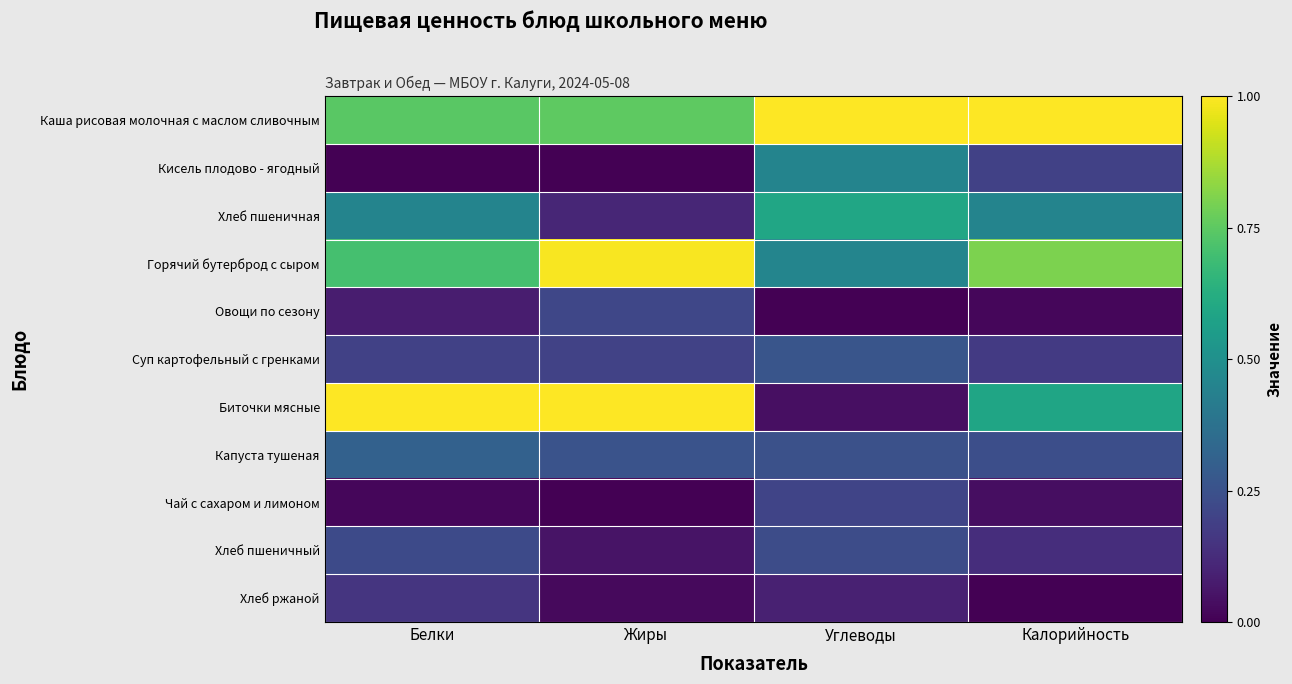

Reading left to right, transcribe all the data shown in this chart.

Каша рисовая молочная с маслом сливочным: Белки=0.7	Жиры=0.8	Углеводы=1.0	Калорийность=1.0
Кисель плодово - ягодный: Белки=0.0	Жиры=0.0	Углеводы=0.4	Калорийность=0.2
Хлеб пшеничная: Белки=0.4	Жиры=0.1	Углеводы=0.6	Калорийность=0.4
Горячий бутерброд с сыром: Белки=0.7	Жиры=1.0	Углеводы=0.5	Калорийность=0.8
Овощи по сезону: Белки=0.1	Жиры=0.2	Углеводы=0.0	Калорийность=0.0
Суп картофельный с гренками: Белки=0.2	Жиры=0.2	Углеводы=0.3	Калорийность=0.2
Биточки мясные: Белки=1.0	Жиры=1.0	Углеводы=0.0	Калорийность=0.6
Капуста тушеная: Белки=0.3	Жиры=0.3	Углеводы=0.2	Калорийность=0.2
Чай с сахаром и лимоном: Белки=0.0	Жиры=0.0	Углеводы=0.2	Калорийность=0.0
Хлеб пшеничный: Белки=0.2	Жиры=0.1	Углеводы=0.2	Калорийность=0.1
Хлеб ржаной: Белки=0.2	Жиры=0.0	Углеводы=0.1	Калорийность=0.0